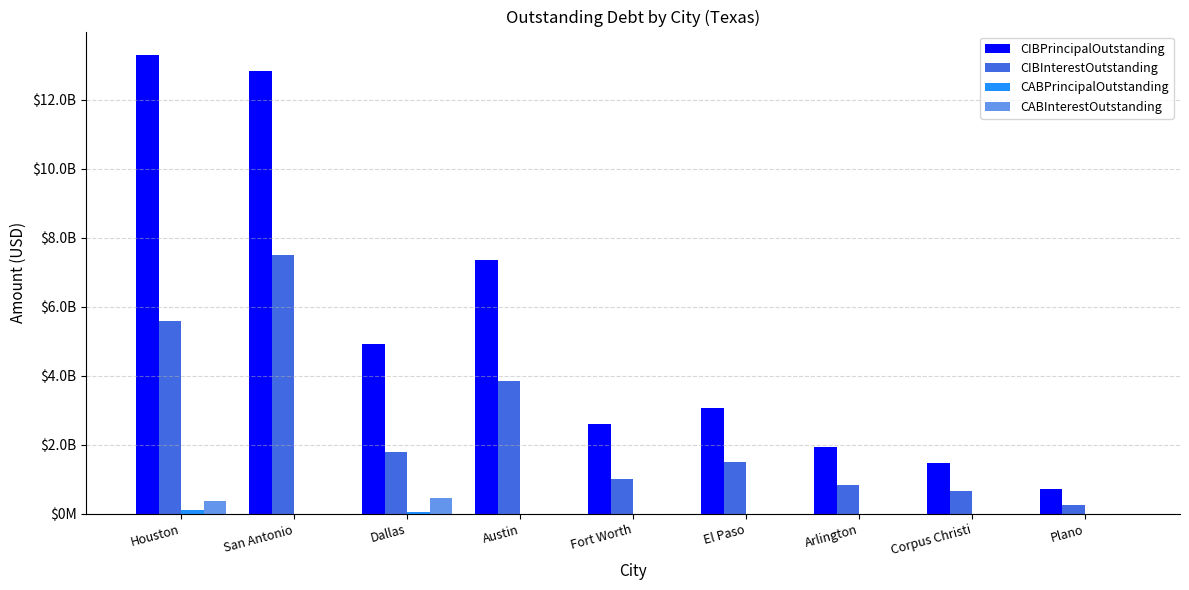

Reading left to right, list all the values displayed in this chart.

CIBPrincipalOutstanding: 13309935000.0	12826200000.0	4929840000.0	7347505000.0	2609245000.0	3074077000.0	1923655000.0	1480619000.0	723913000.0
CIBInterestOutstanding: 5589616697.0	7496467331.6	1795986131.2	3847548604.4	1015451007.1	1511246245.8	847372507.9	667542155.7	262761427.4
CABPrincipalOutstanding: 101699566.1	0.0	45315416.2	0.0	0.0	0.0	0.0	0.0	0.0
CABInterestOutstanding: 367095433.9	0.0	463049583.8	0.0	0.0	0.0	0.0	0.0	0.0